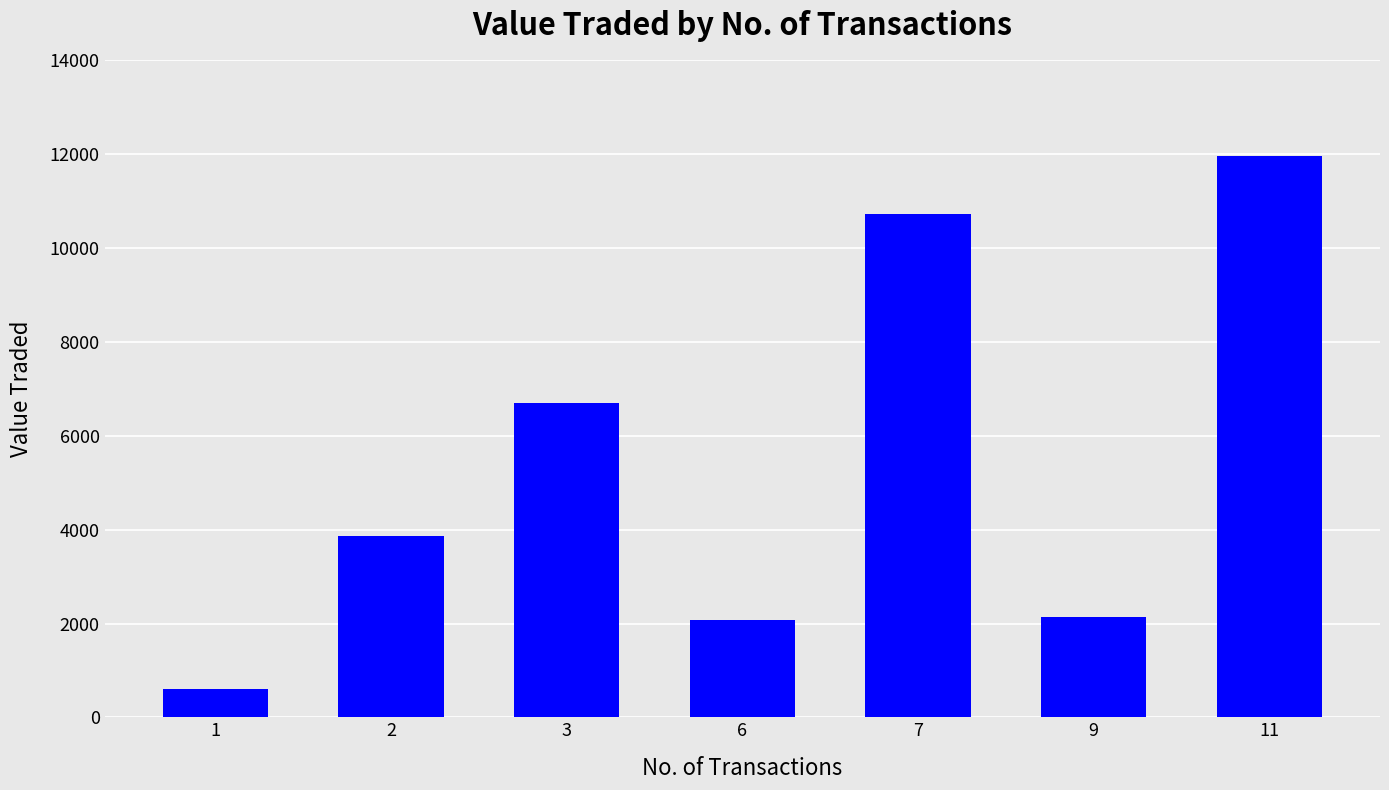

What is the sum of the values at 1 and 7?

11326